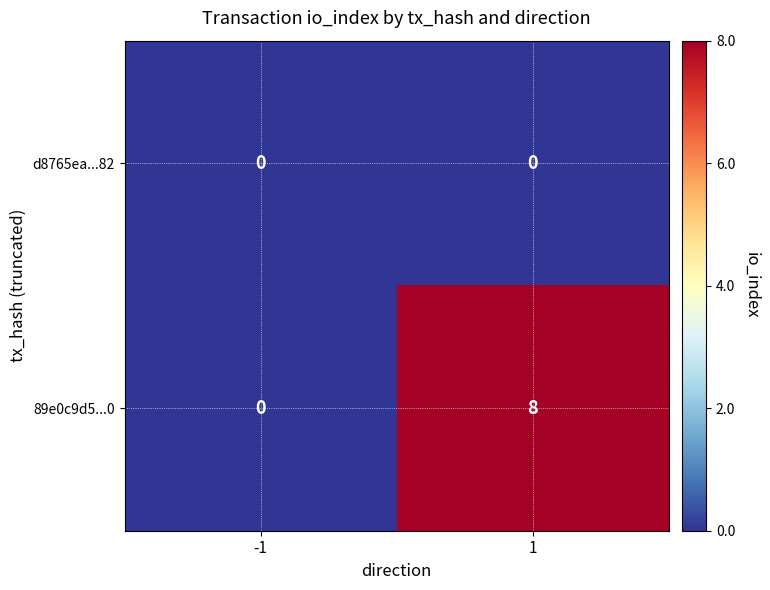

Reading left to right, what are all the values shown in this chart?

d8765ea...82: -1=0	1=0
89e0c9d5...0: -1=0	1=8